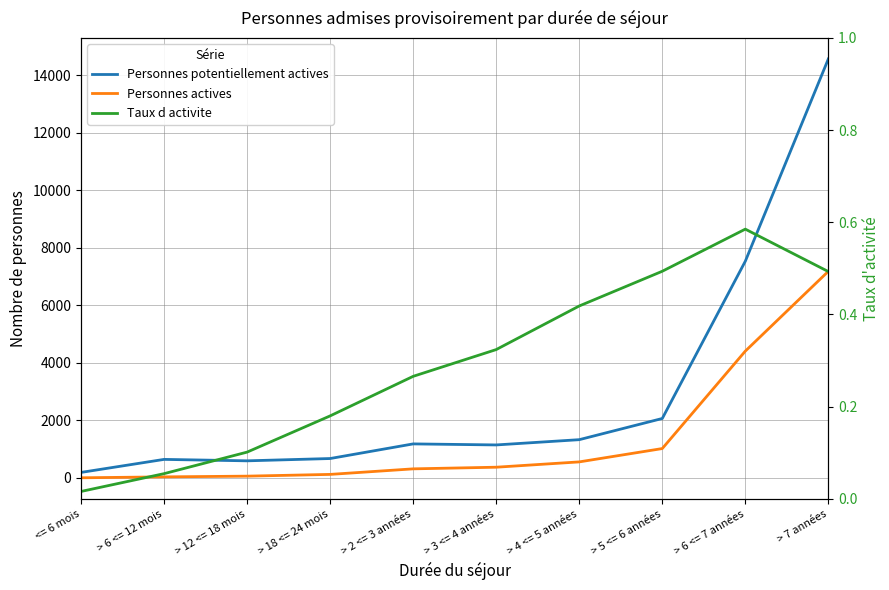

Reading right to left, what are all the values shown in this chart?

Personnes potentiellement actives: > 7 années=14575.0	> 6 <= 7 années=7537.0	> 5 <= 6 années=2066.0	> 4 <= 5 années=1329.0	> 3 <= 4 années=1146.0	> 2 <= 3 années=1182.0	> 18 <= 24 mois=673.0	> 12 <= 18 mois=593.0	> 6 <= 12 mois=643.0	<= 6 mois=190.0
Personnes actives: > 7 années=7186.0	> 6 <= 7 années=4410.0	> 5 <= 6 années=1020.0	> 4 <= 5 années=556.0	> 3 <= 4 années=371.0	> 2 <= 3 années=314.0	> 18 <= 24 mois=121.0	> 12 <= 18 mois=60.0	> 6 <= 12 mois=35.0	<= 6 mois=3.0
Taux d activite: > 7 années=0.5	> 6 <= 7 années=0.6	> 5 <= 6 années=0.5	> 4 <= 5 années=0.4	> 3 <= 4 années=0.3	> 2 <= 3 années=0.3	> 18 <= 24 mois=0.2	> 12 <= 18 mois=0.1	> 6 <= 12 mois=0.1	<= 6 mois=0.0